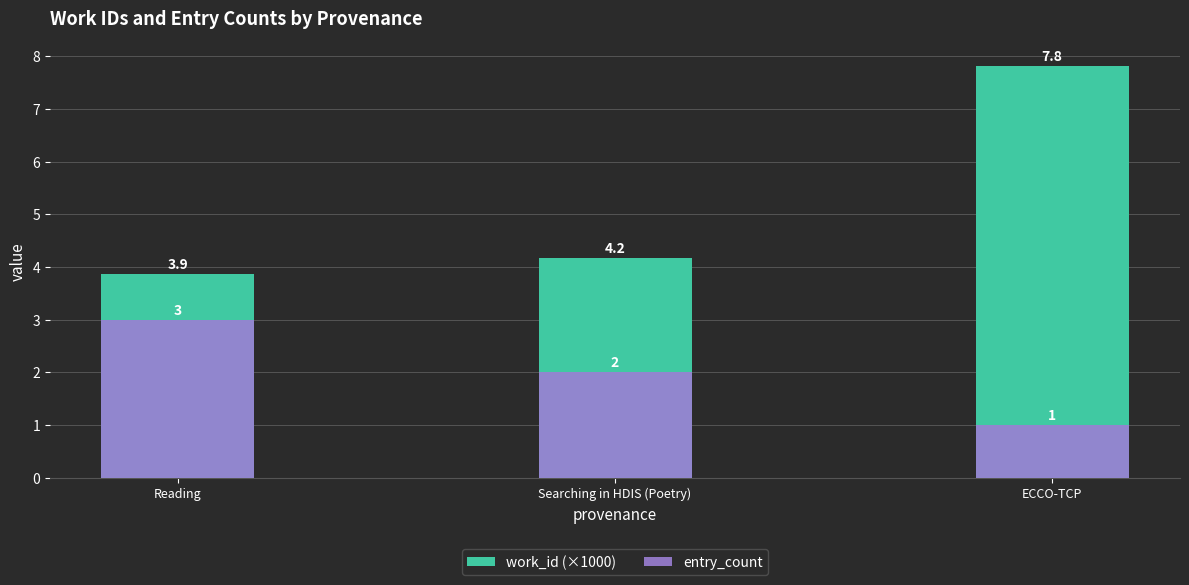

What is the sum of the work_id (×1000) values at Searching in HDIS (Poetry) and Reading?

8.0